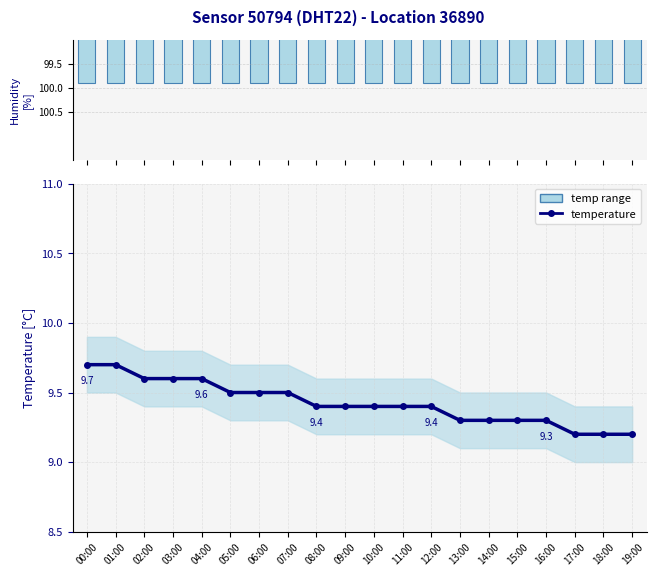

What is the sum of all temperature values?

188.5